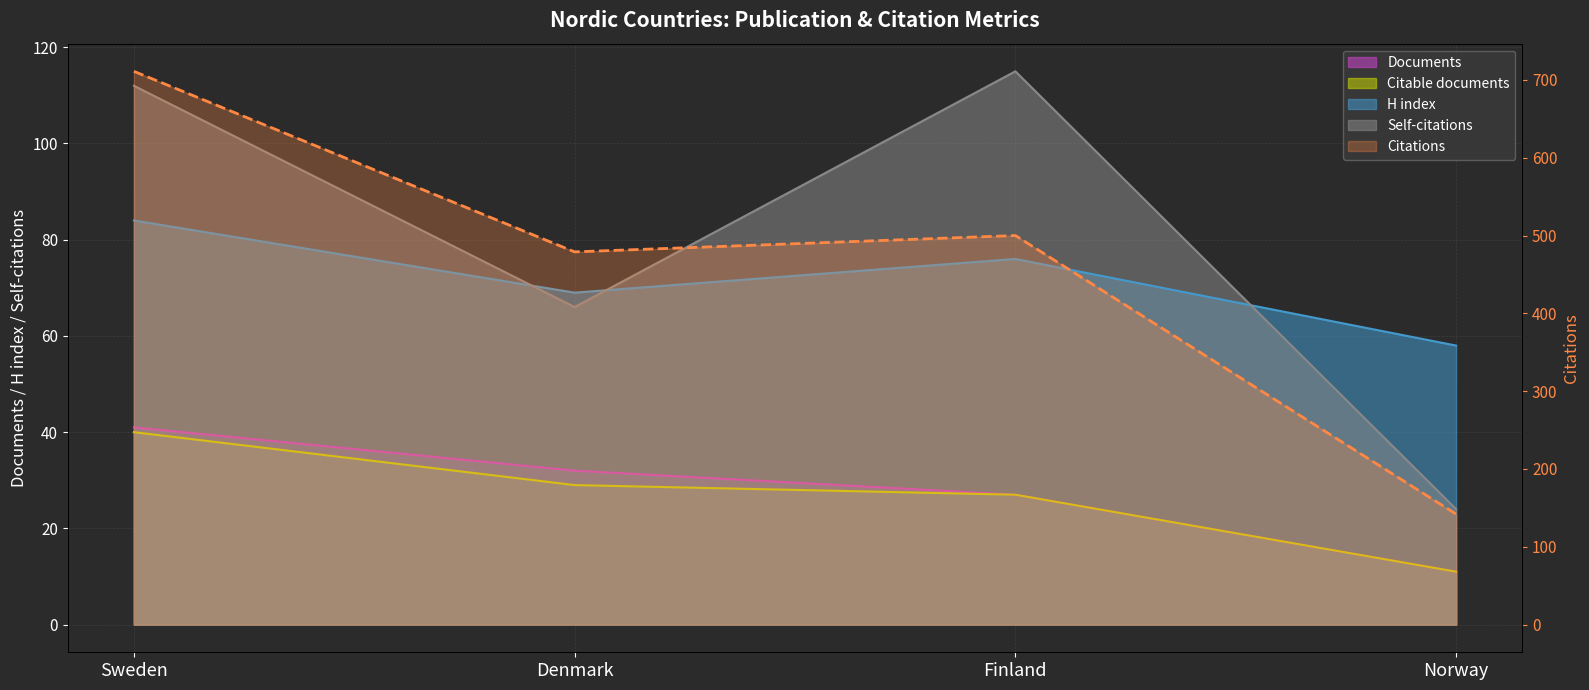

Is it true that Documents (line) equals 41 at Sweden?

True